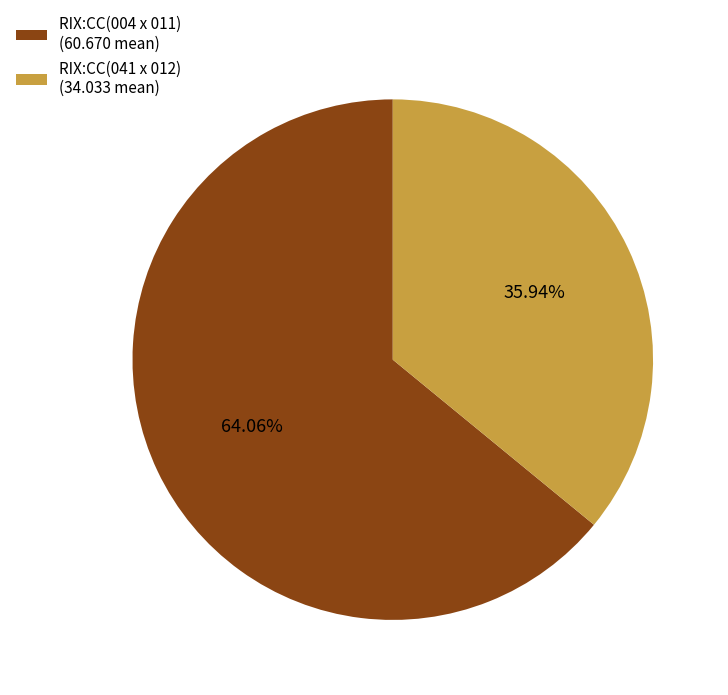

How many segments does this pie chart have?

2